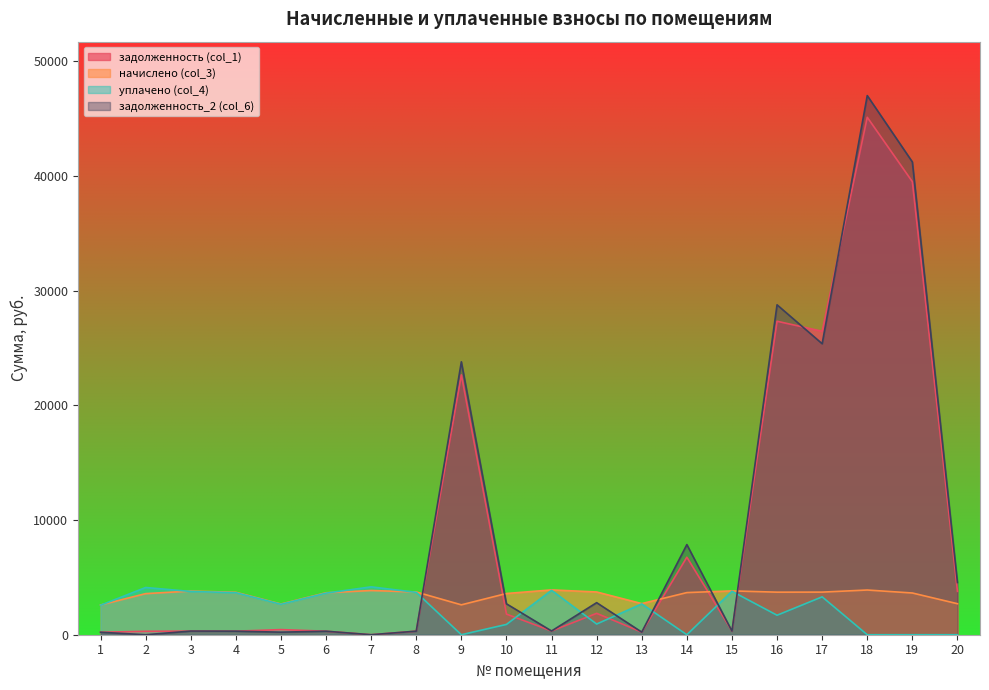

Does the chart have visible grid lines?

No